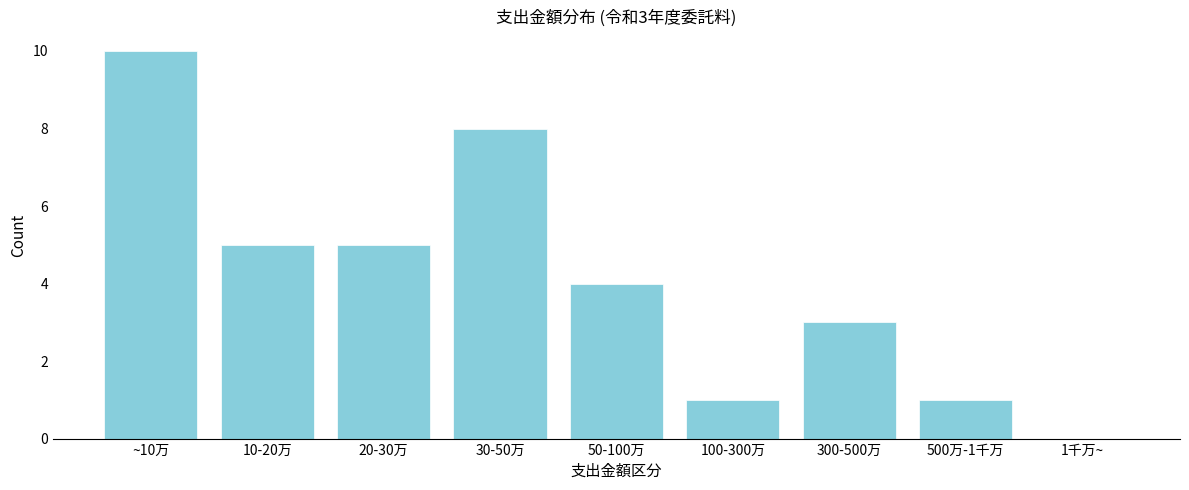

Reading left to right, transcribe all the data shown in this chart.

~10万=10	10-20万=5	20-30万=5	30-50万=8	50-100万=4	100-300万=1	300-500万=3	500万-1千万=1	1千万~=0